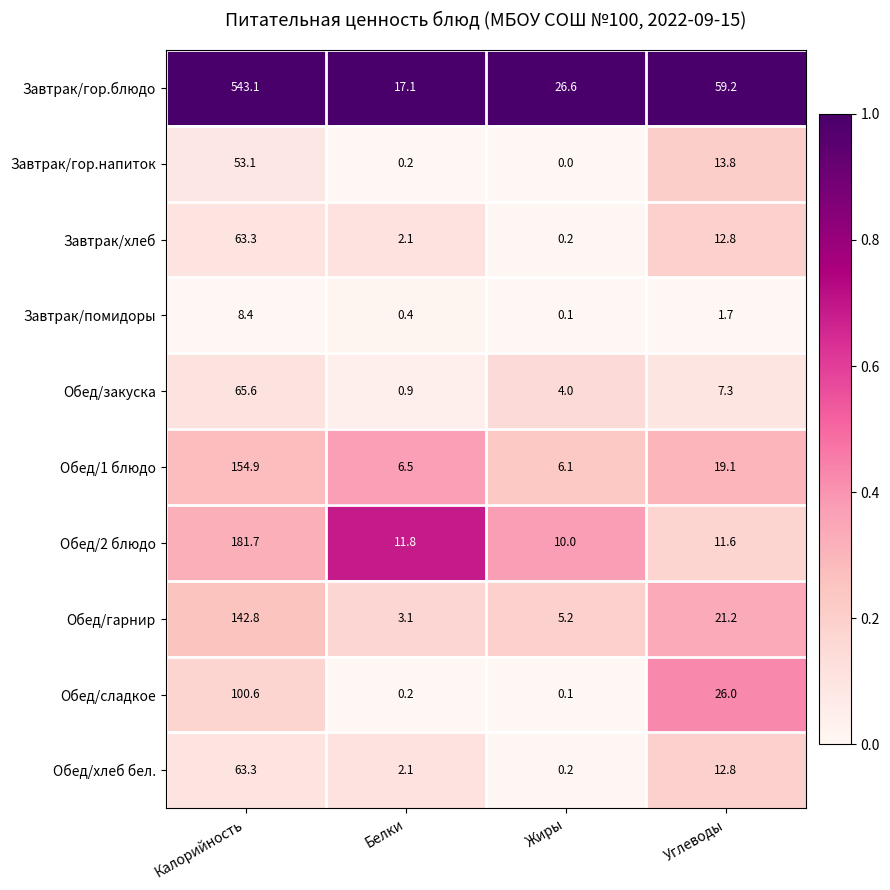

Is it true that Обед/сладкое equals 0.2 at Белки?

True